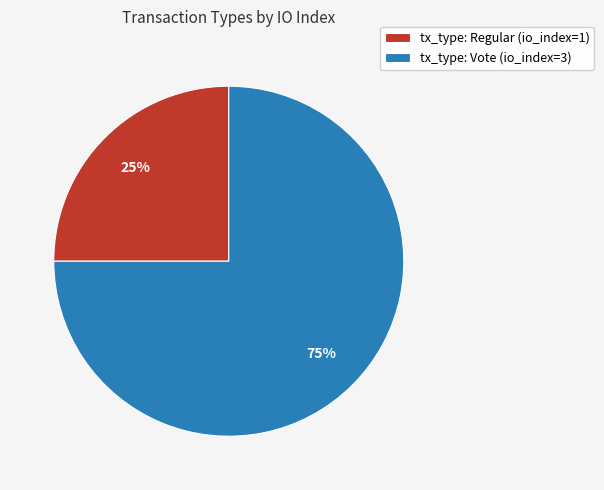

Combined, do tx_type: Regular (io_index=1) and tx_type: Vote (io_index=3) account for over 50%?

Yes